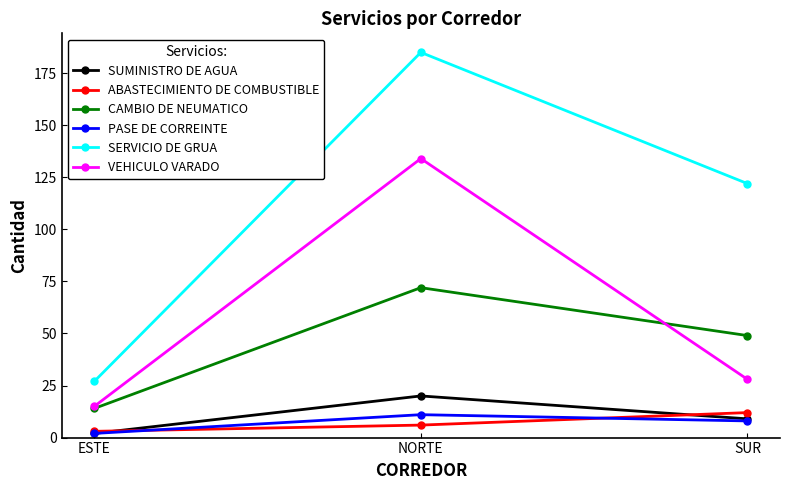

What is the greatest value displayed?

185